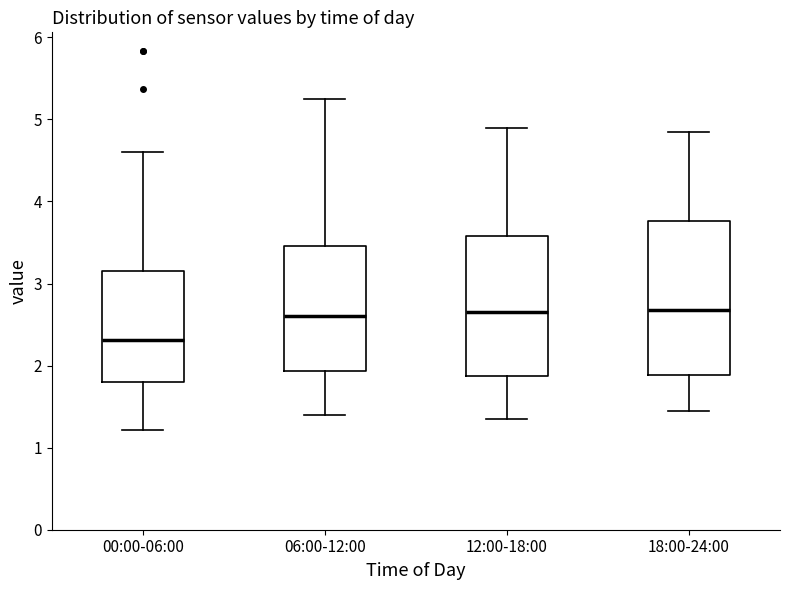

Reading left to right, read every box against the y-axis: the position of its median line, the range the box covers, and the ends of its whiskers. The values are not printed on the chart, so give them approximately, as read against the axis.

00:00-06:00: median 2.3, box 1.8 to 3.2, whiskers 1.2 to 4.6
06:00-12:00: median 2.6, box 1.9 to 3.5, whiskers 1.4 to 5.3
12:00-18:00: median 2.7, box 1.9 to 3.6, whiskers 1.4 to 4.9
18:00-24:00: median 2.7, box 1.9 to 3.8, whiskers 1.5 to 4.9